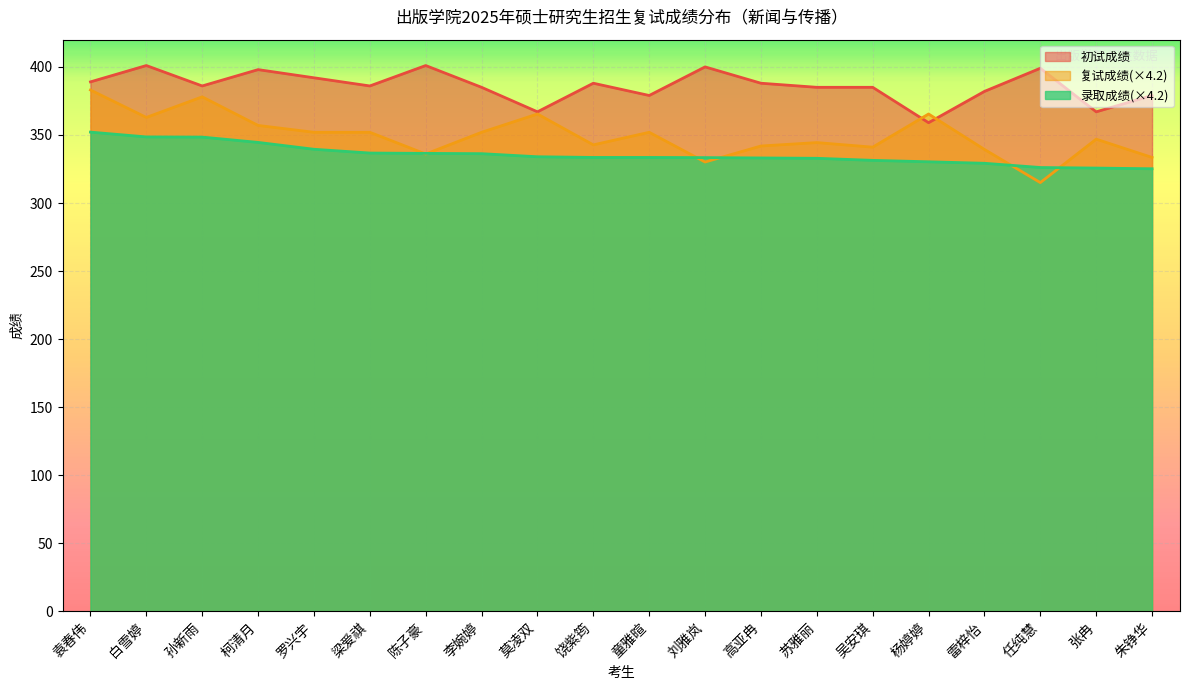

What is the difference between the 录取成绩 values at 张冉 and 罗兴宇?

13.8